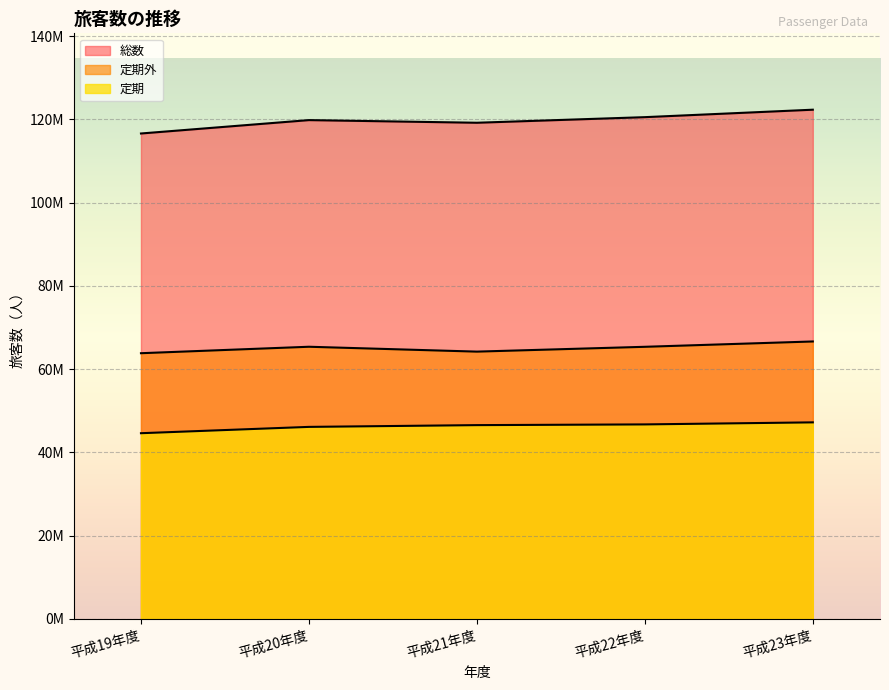

Where is the first local minimum for 総数?

平成21年度